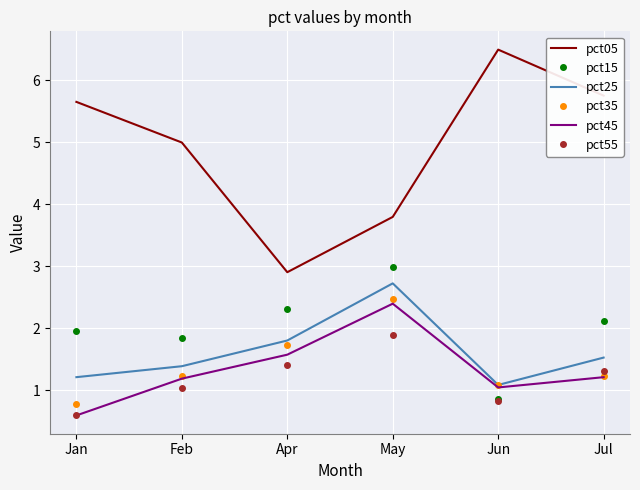

Which label corresponds to the smallest value in the chart?

Jan